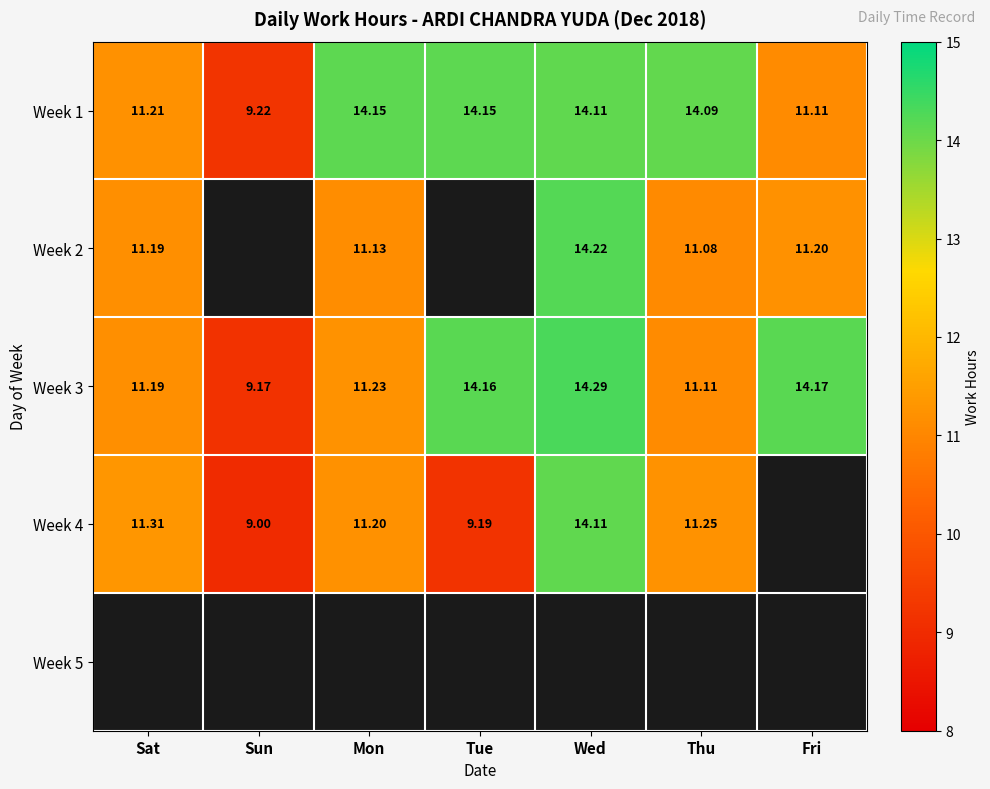

Which category has the lowest value in the Week 1 series?

Sun